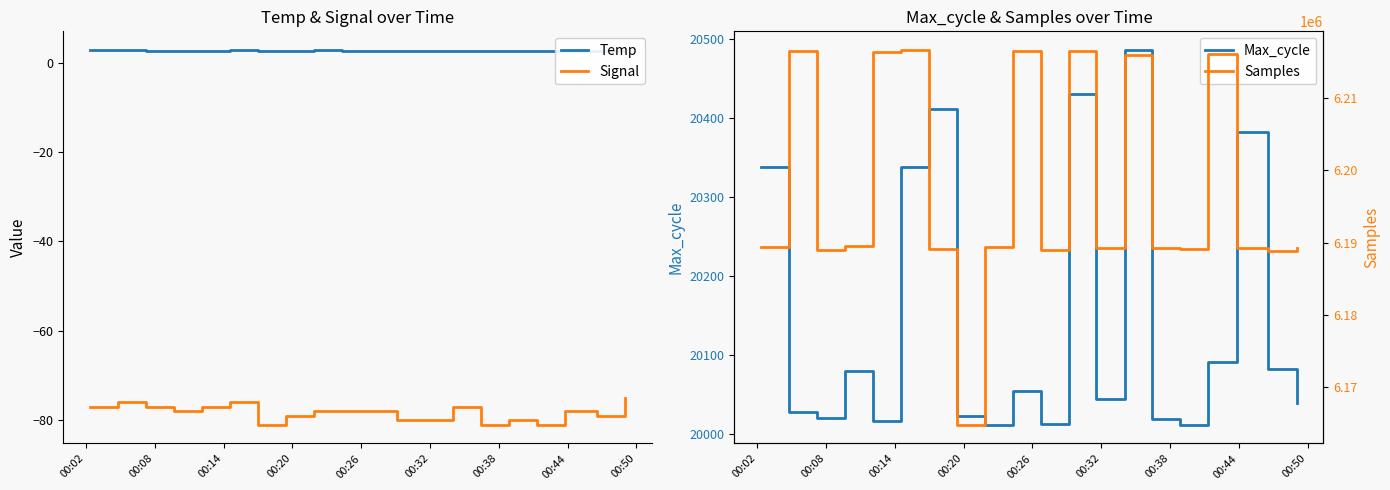

What value does the Temp series have at 00:38?

2.7